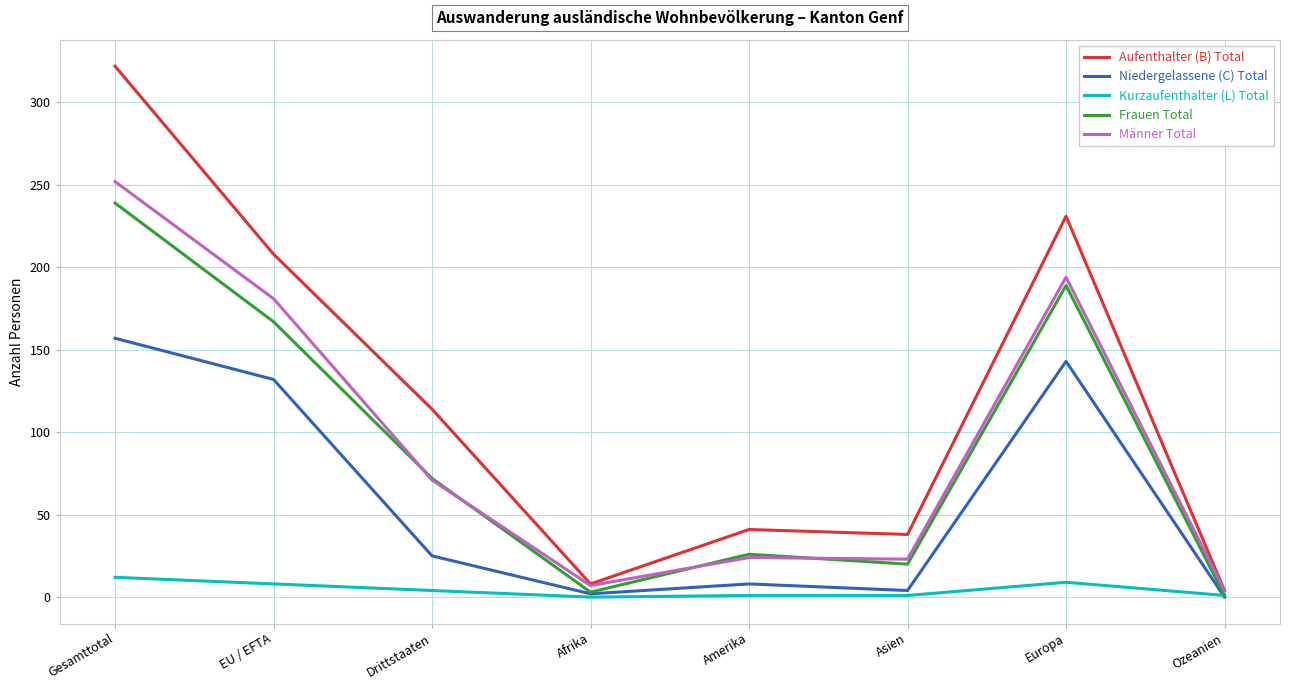

What is the sum of the Männer Total values at Amerika and Gesamttotal?

276